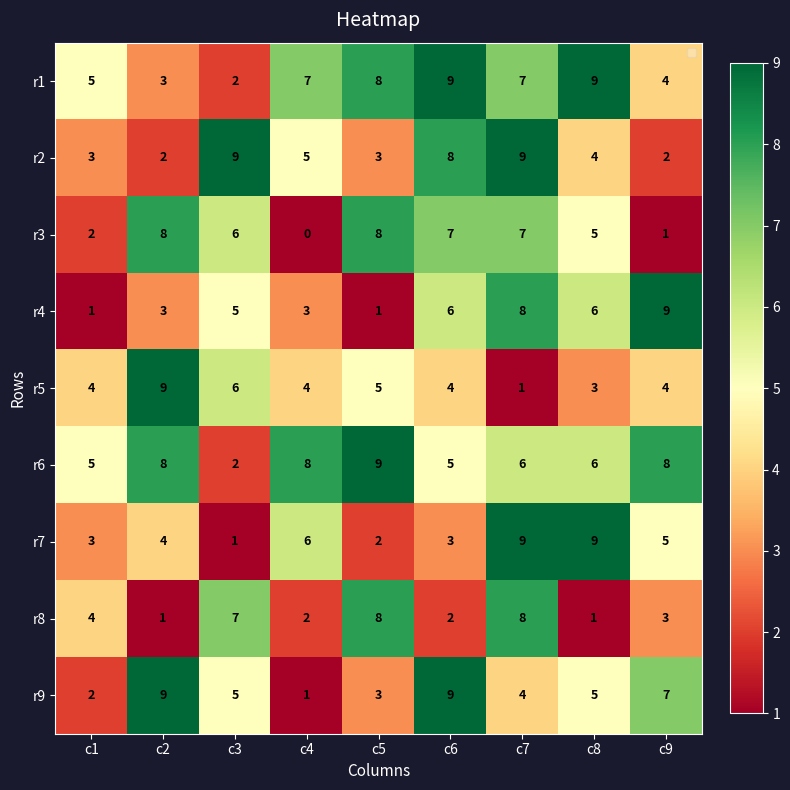

What is the average value of the r9 series?

5